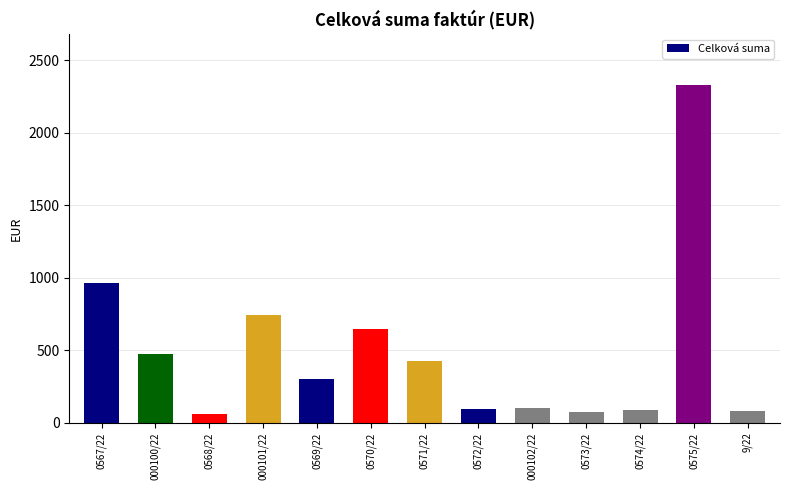

What is the difference between the maximum and minimum values?

2269.0